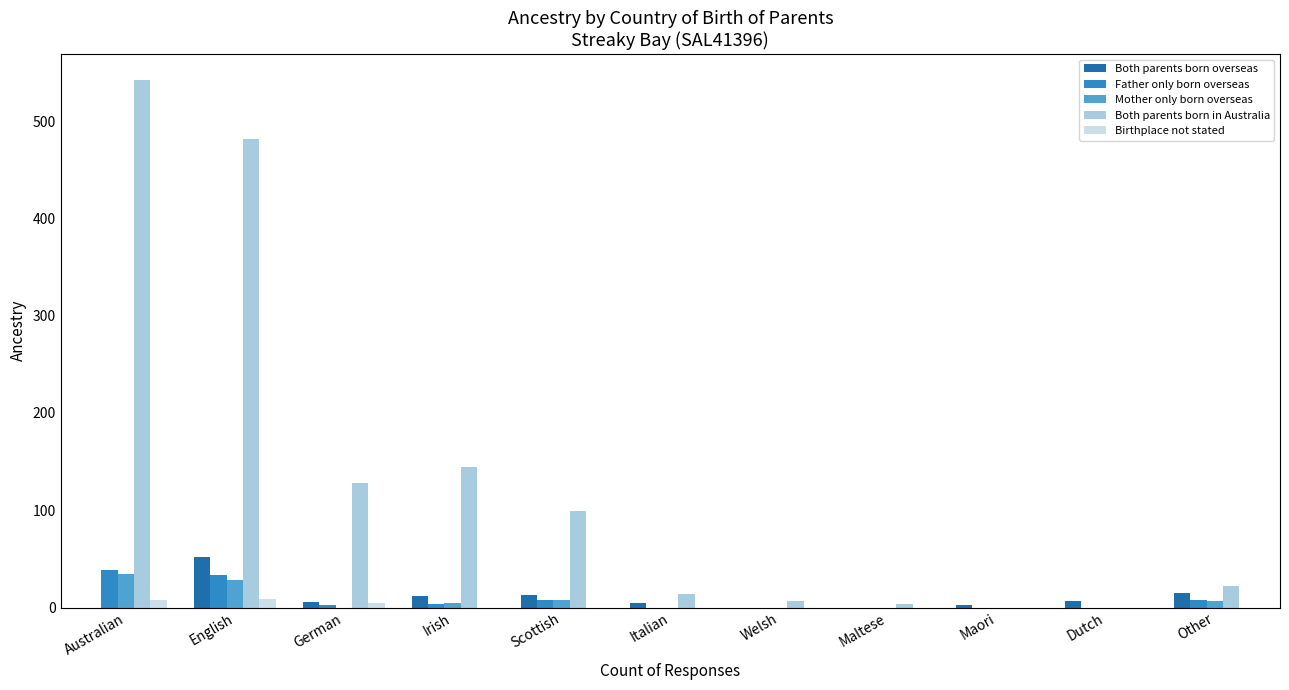

How many groups of bars are there?

11